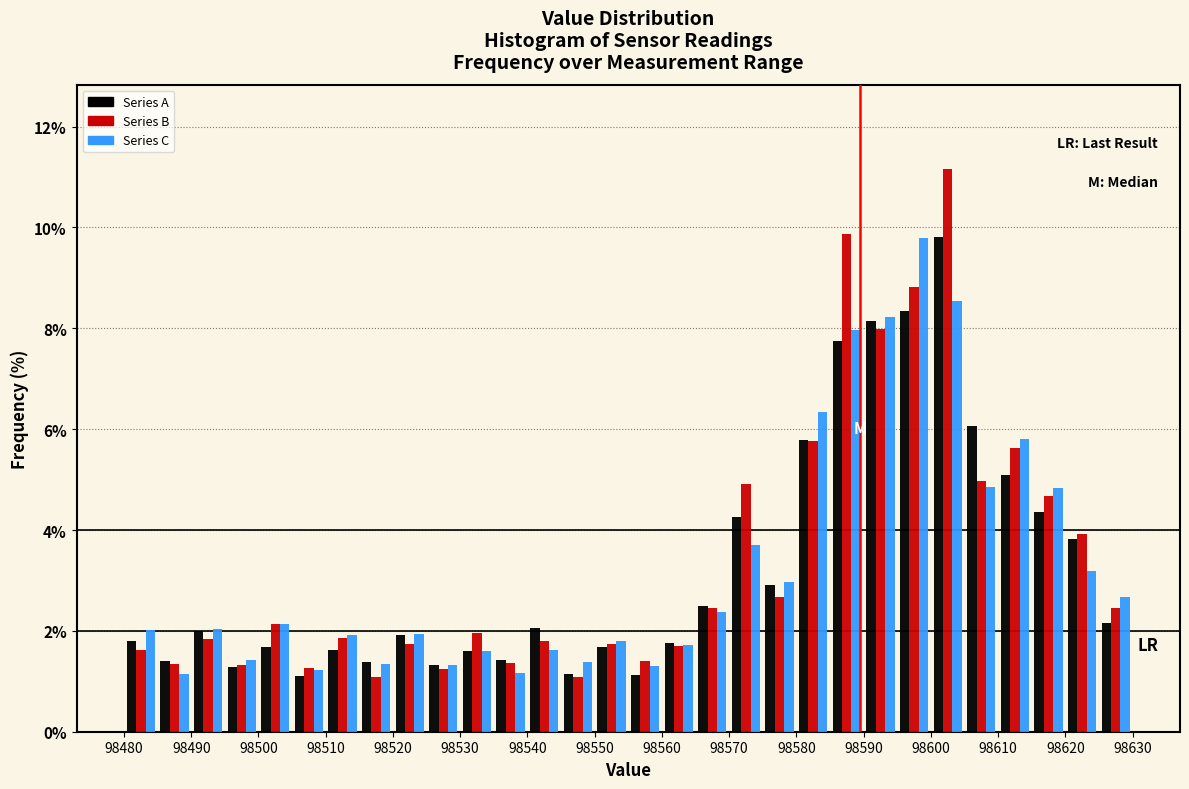

What is the height of the Series B bar covering 98485 to 98490 on the x-axis? The values are not printed on the chart, so give them approximately, as read against the axis.

1.4